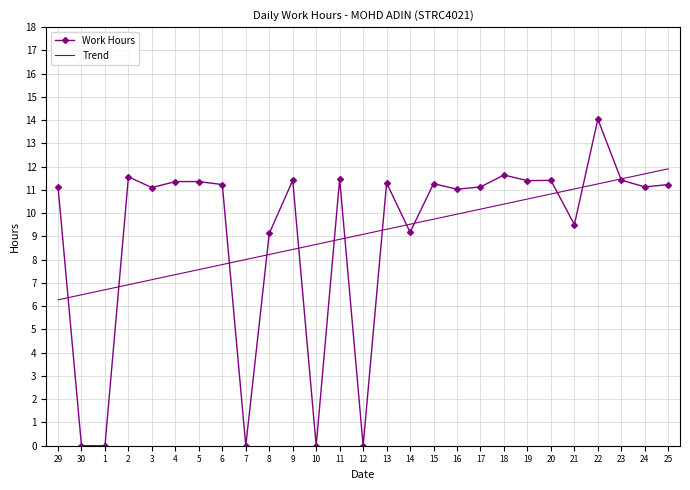

How many distinct data groups are displayed?

2